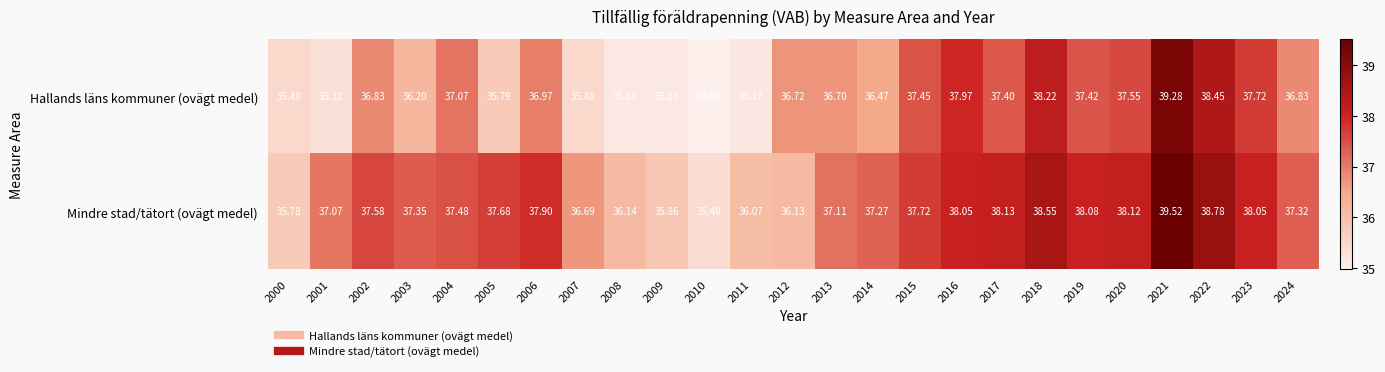

Which series has the widest spread of values?

Hallands läns kommuner (ovägt medel)